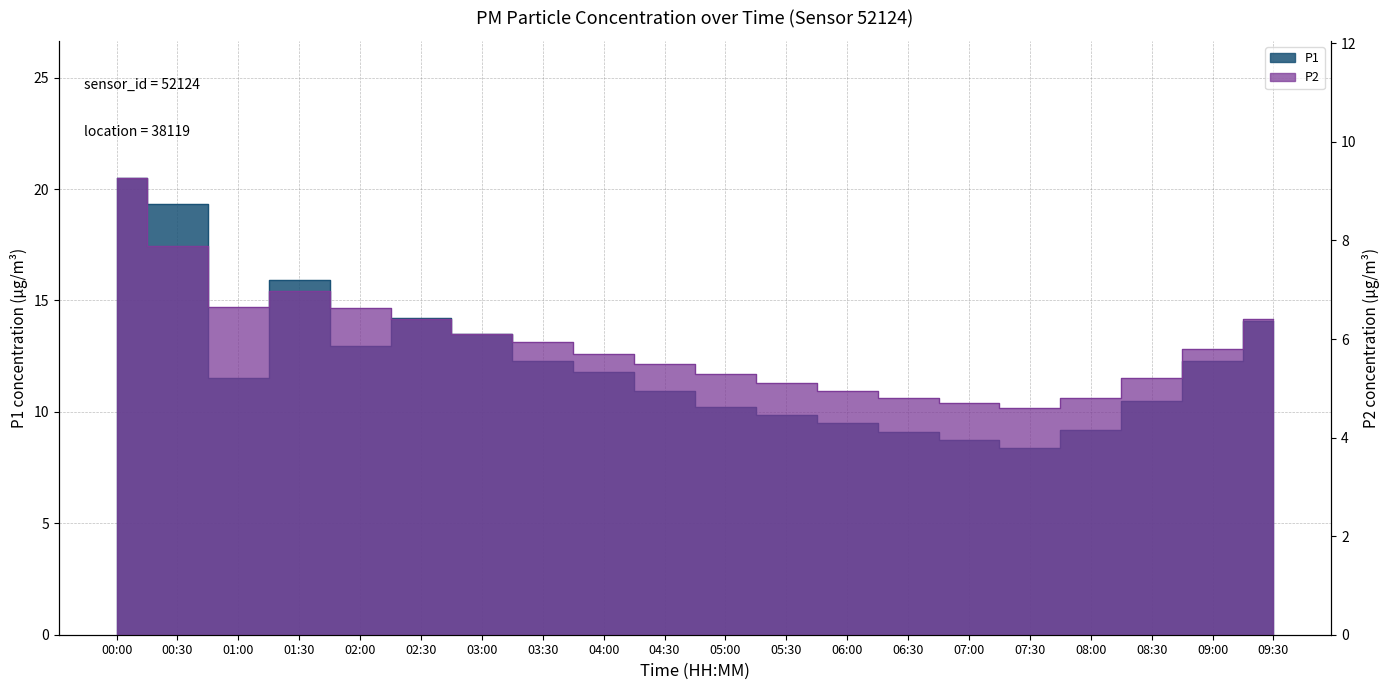

How many interior local valleys does the P2 series have?

2